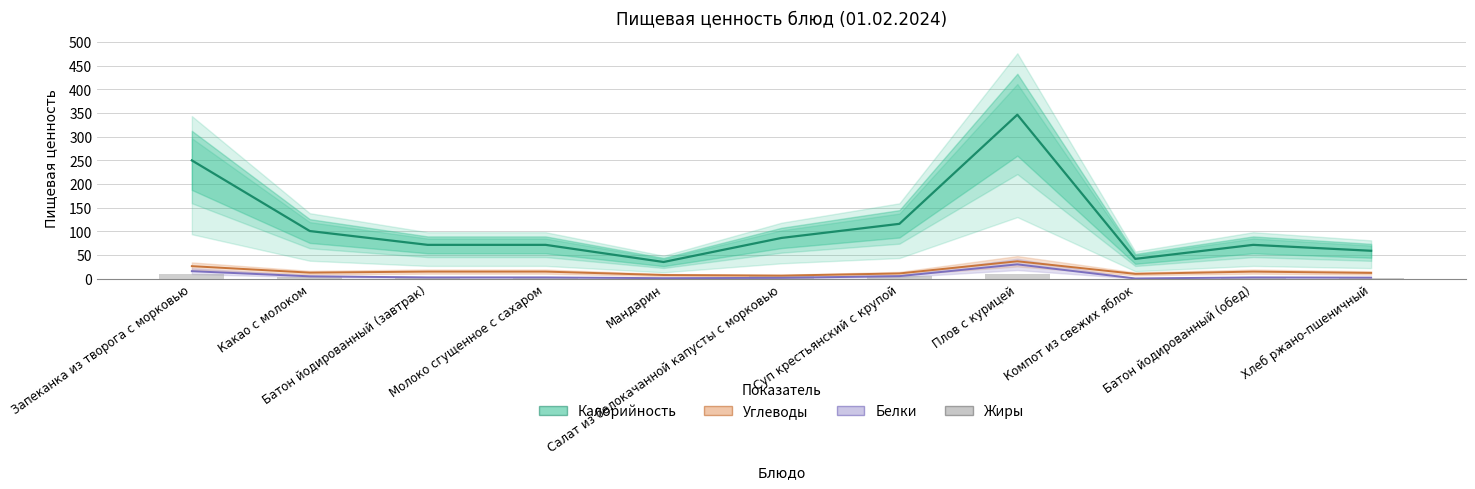

How many bars are there in each group?

4